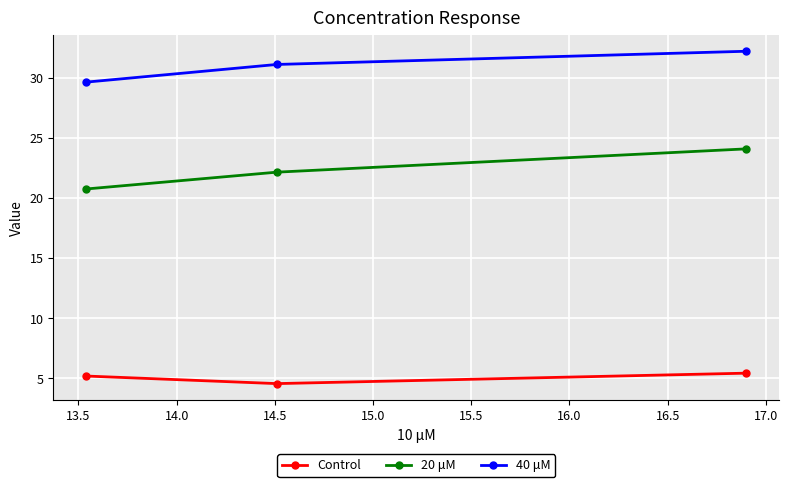

What is the difference between the second highest and minimum values in the 40 μM series?

1.5